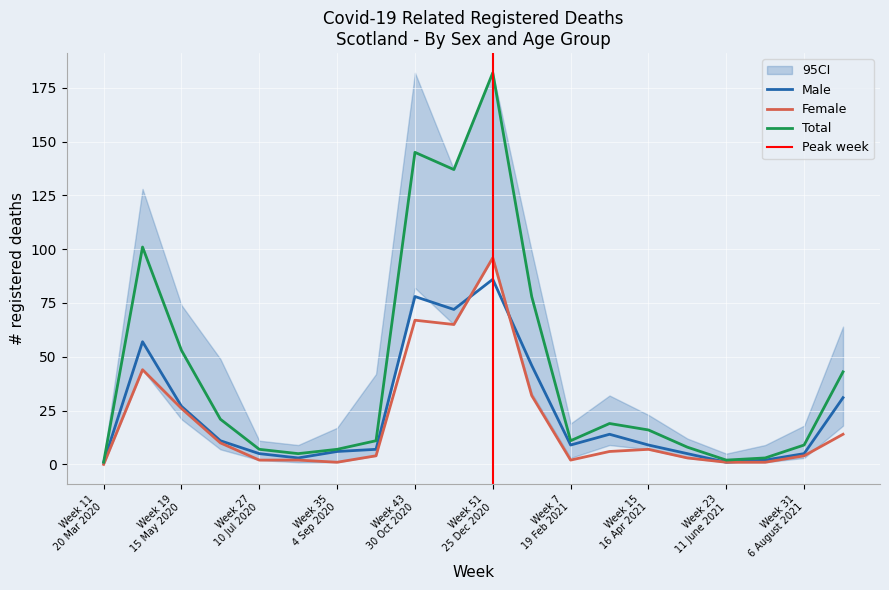

What value does the Male series have at Week 43
30 Oct 2020?

78